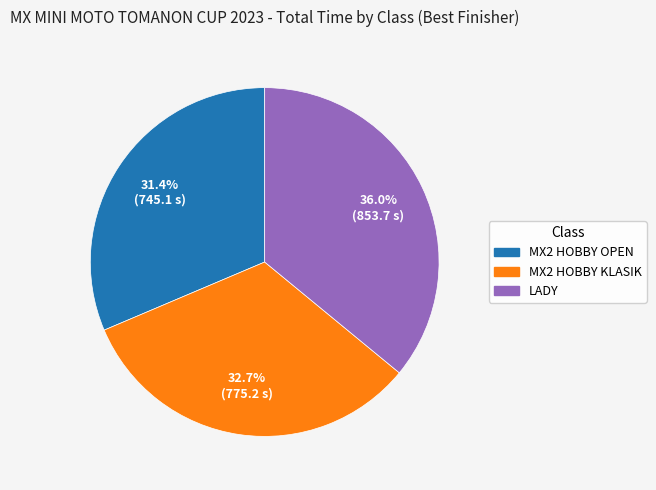

Does MX2 HOBBY KLASIK represent more than half of the total?

No